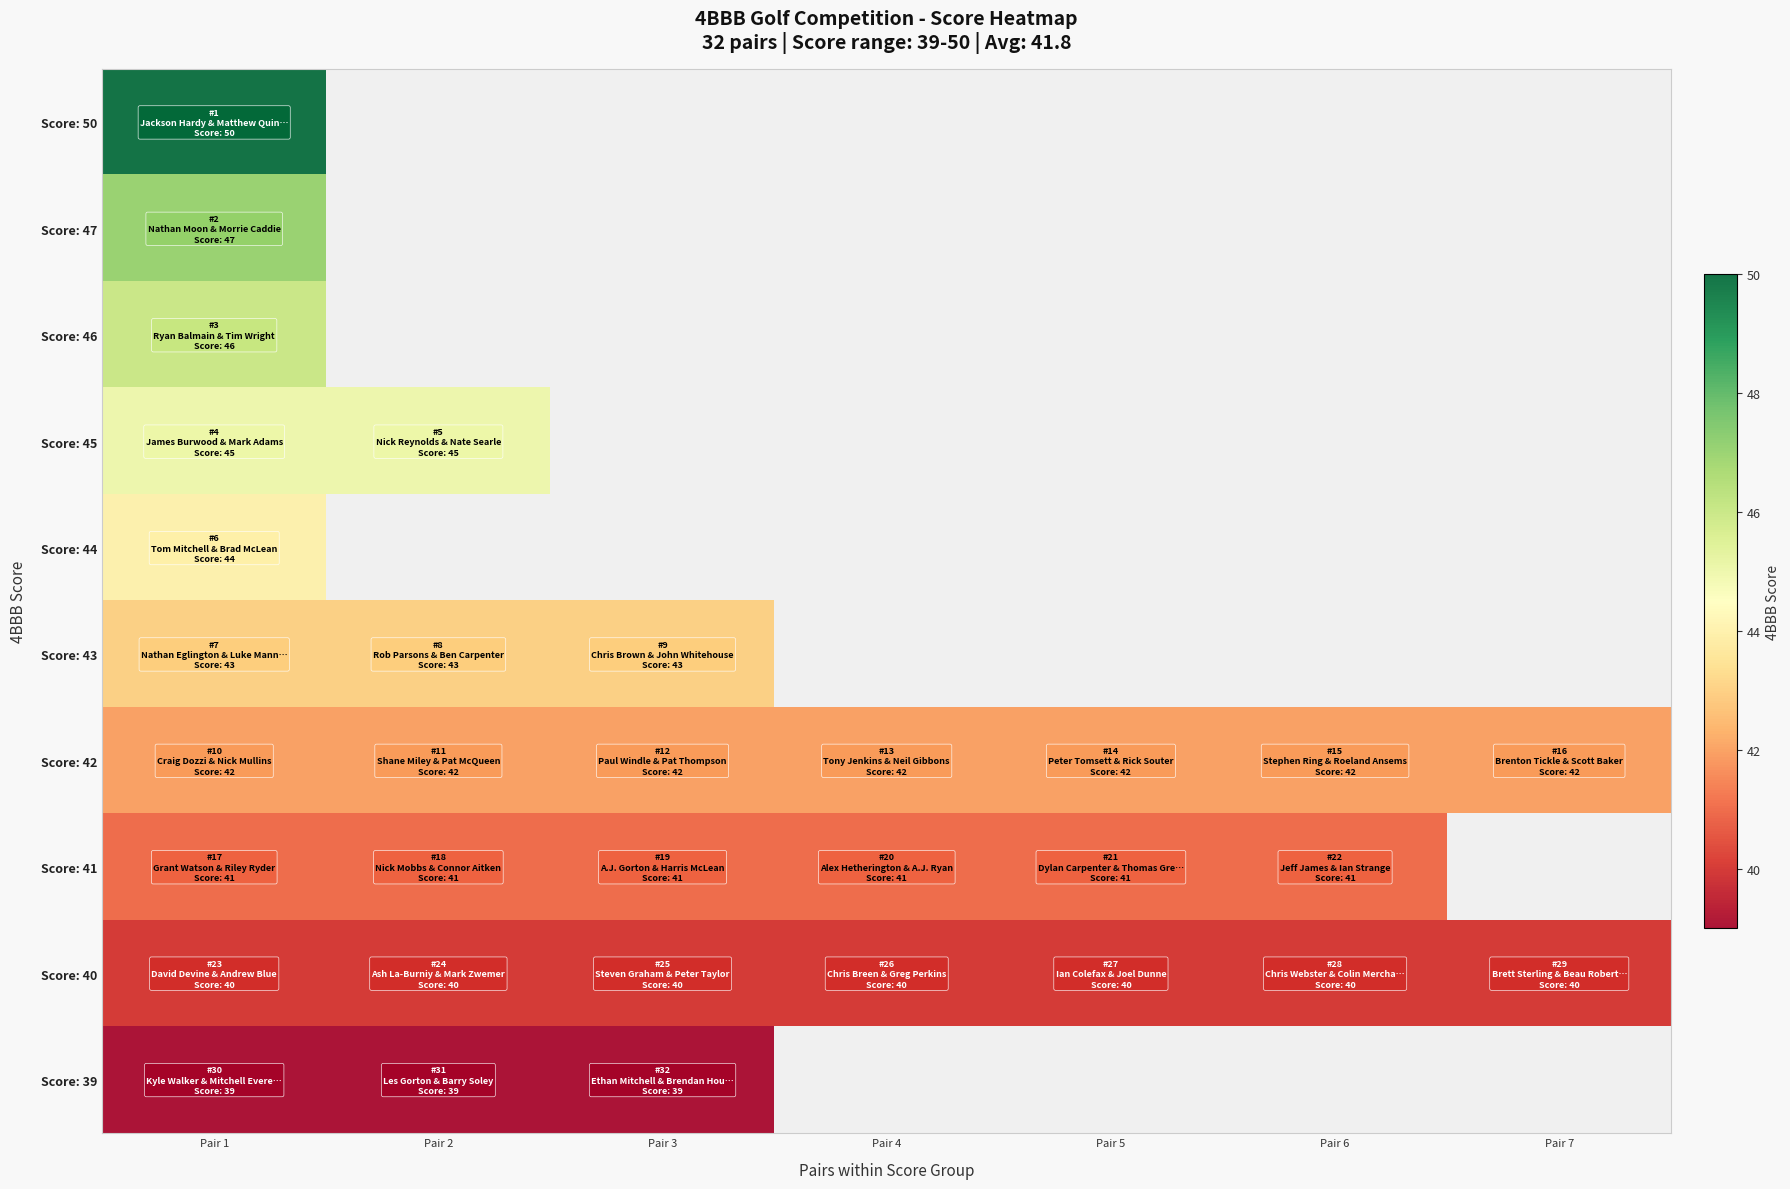

What is the lowest value of the Score: 47 series?

47.0